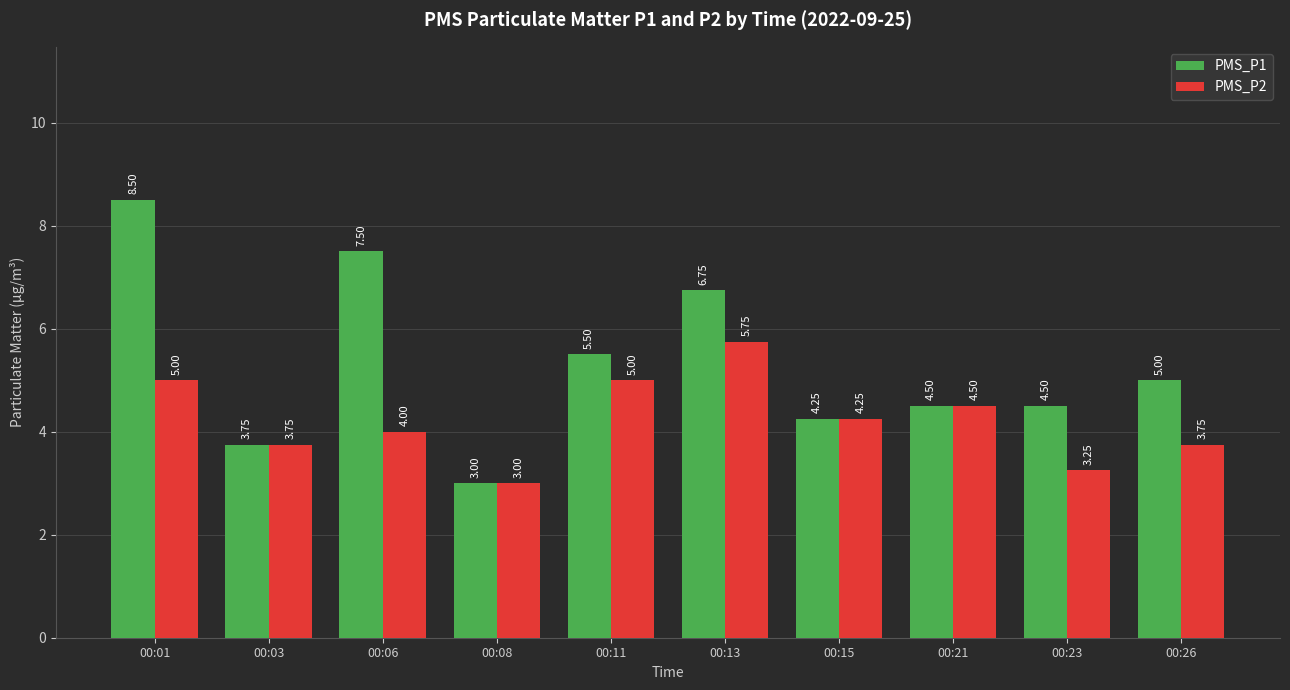

Rank the series by their average value, from lowest to highest.

PMS_P2, PMS_P1